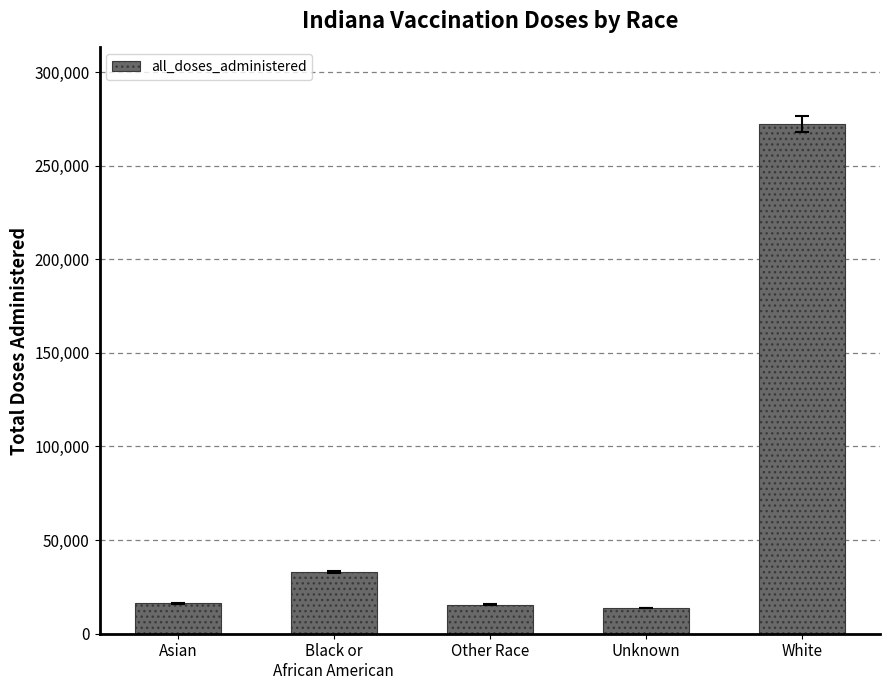

What is the label of the 5th bar from the left?

White